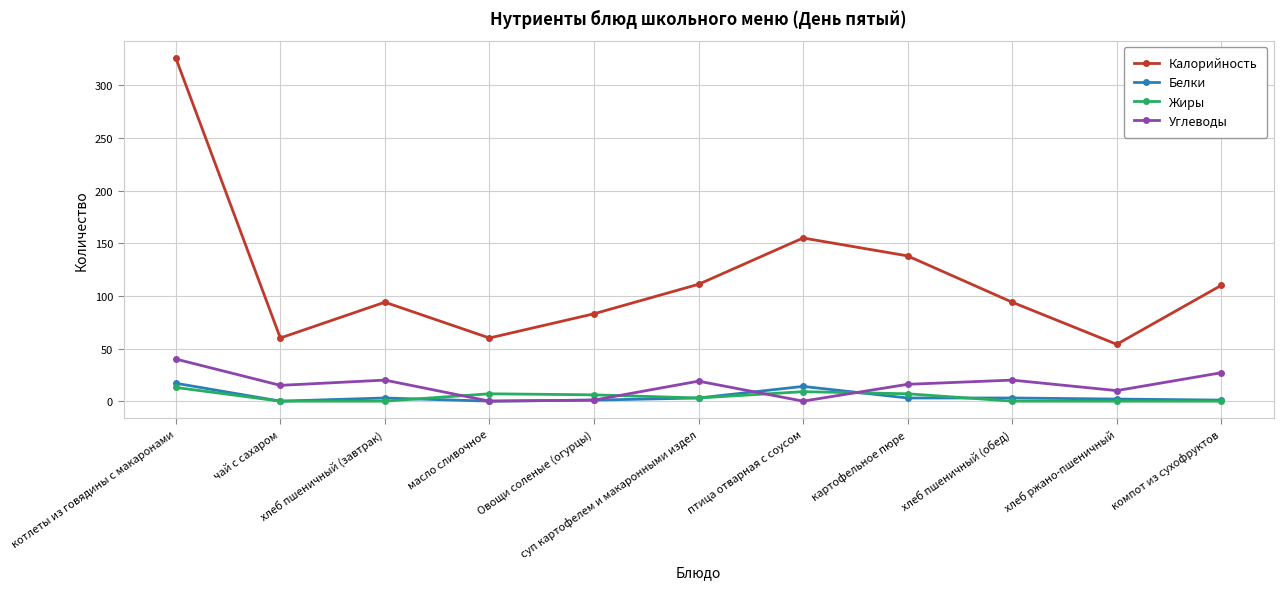

True or false: Жиры and Белки cross at least once.

True